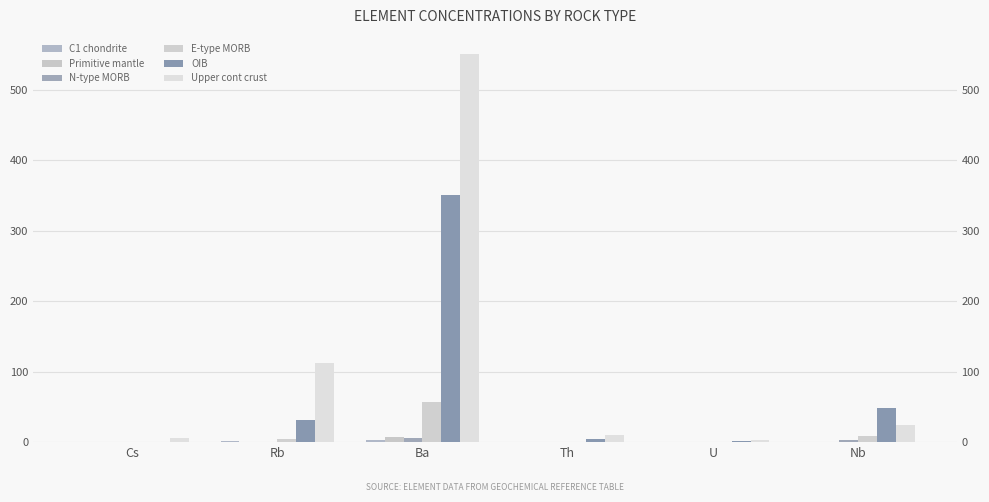

Where is C1 chondrite nearest to the value 1?

Nb